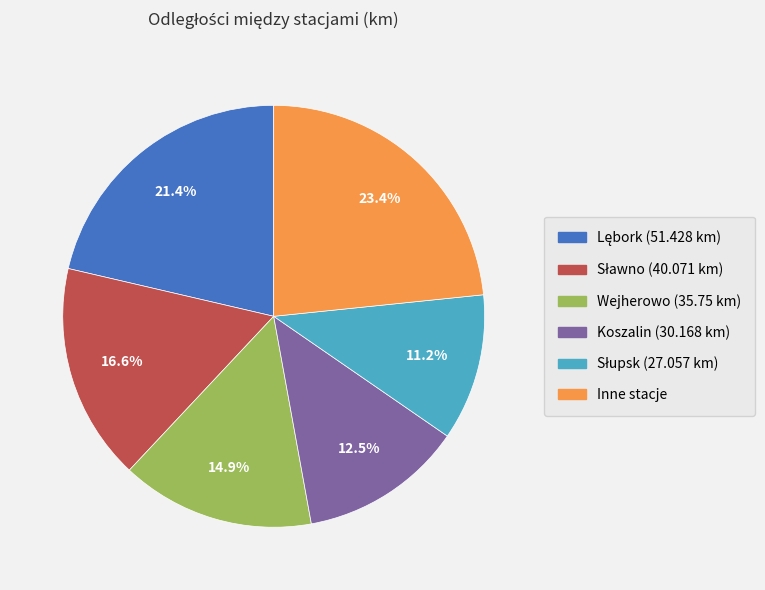

To the nearest percent, what is the difference between the largest and smallest slice percentages?

12%